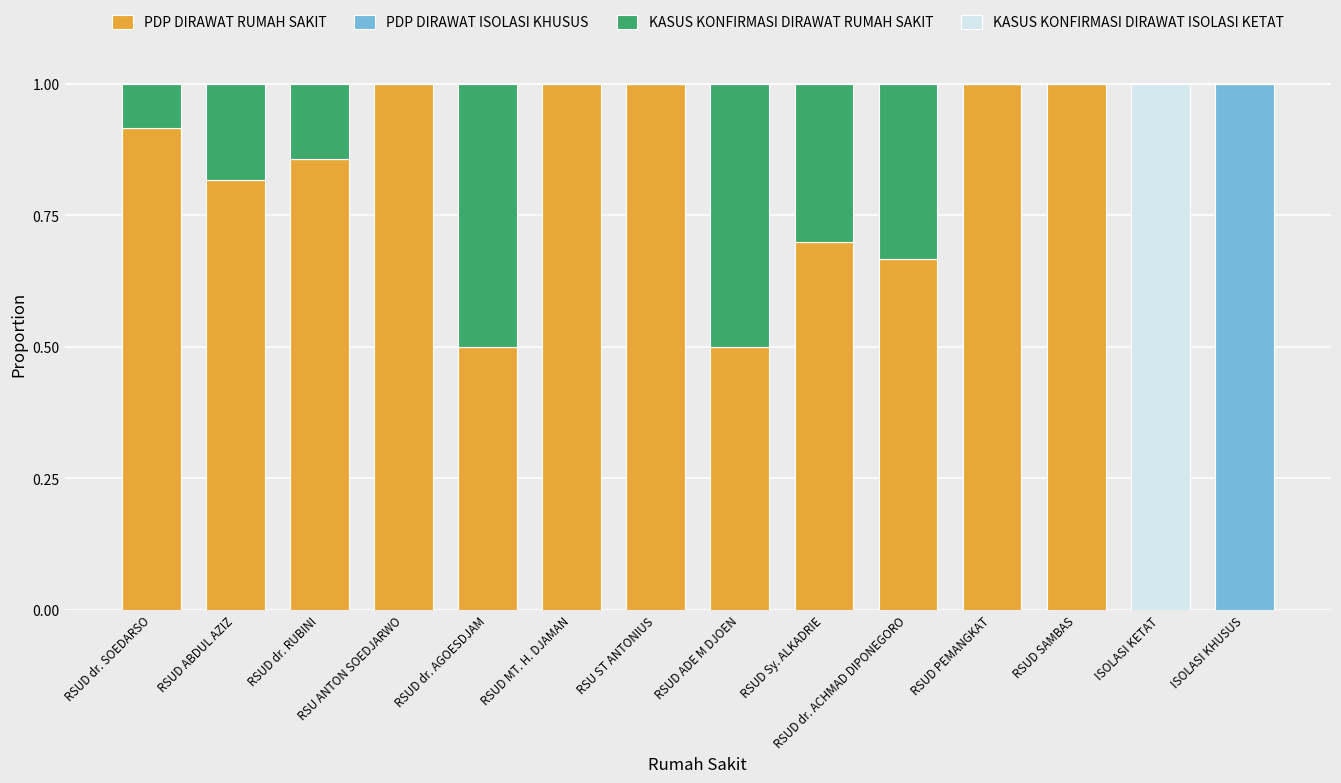

What is the total value across all series at RSU ST ANTONIUS?

1.0